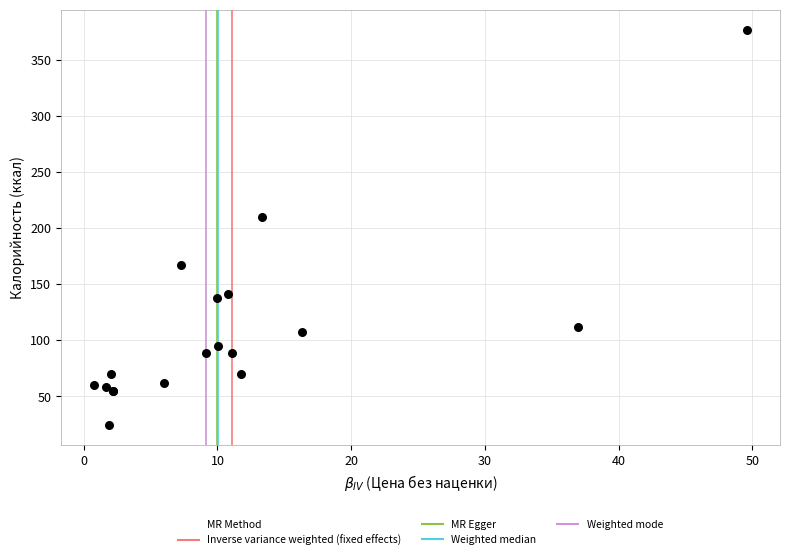

What Y value in the scatter plot is closest to 200?

210.2